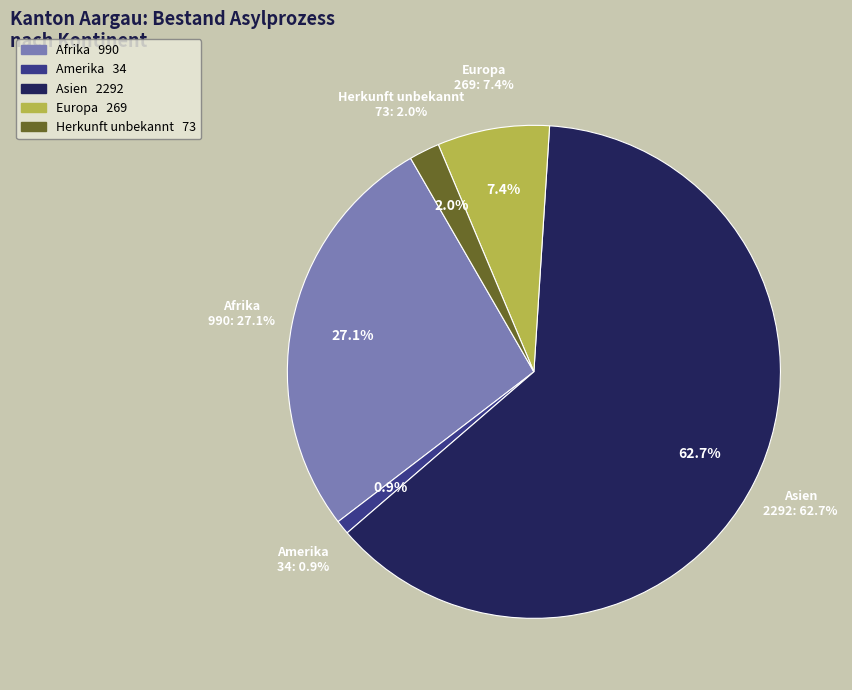

Which slice is the smallest?

Amerika